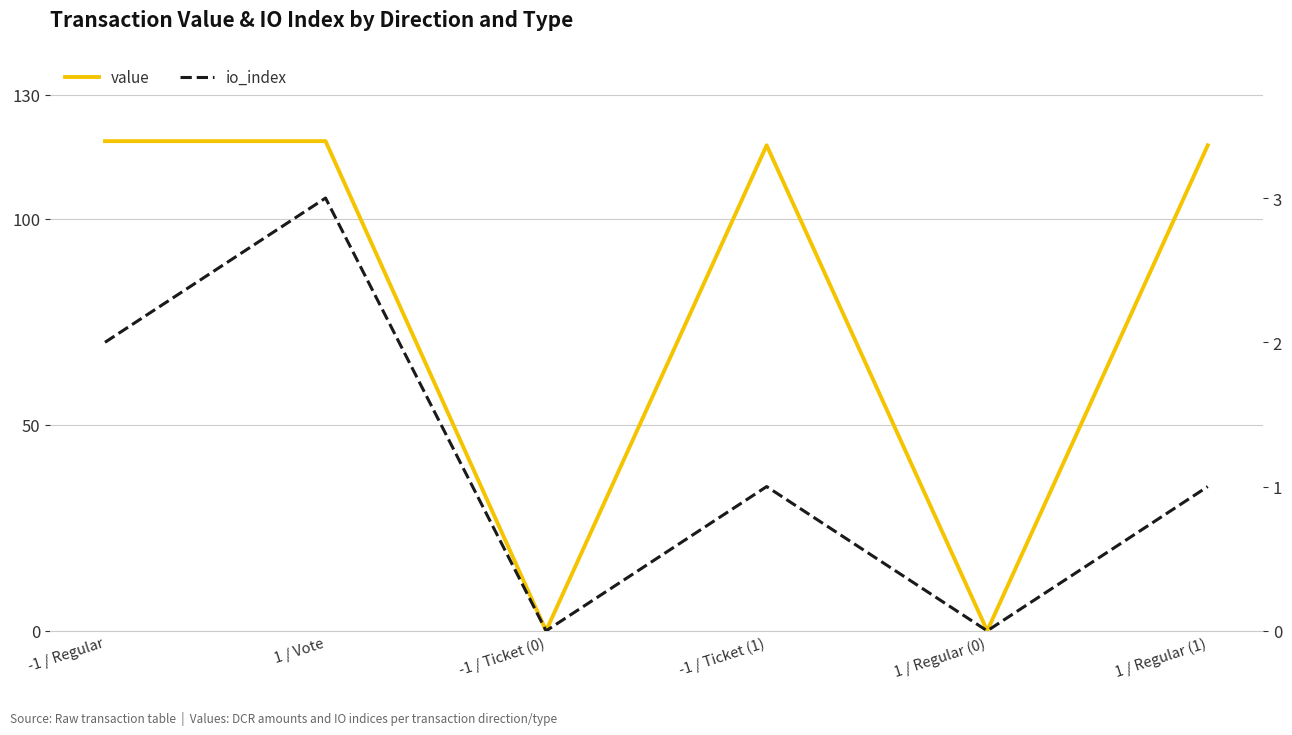

At which label is value closest to 59?

-1 / Ticket (1)